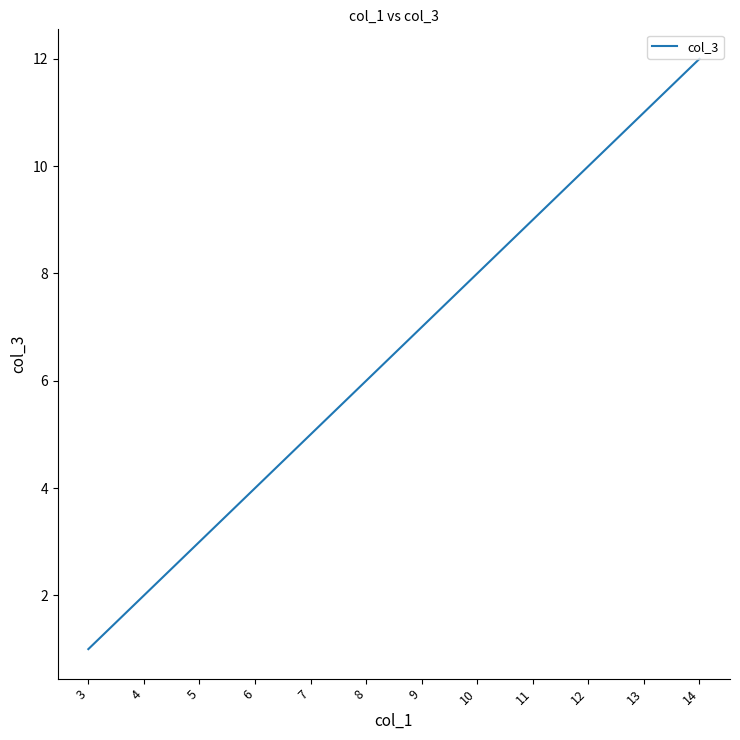

Rank the categories by value from highest to lowest.

14, 13, 12, 11, 10, 9, 8, 7, 6, 5, 4, 3